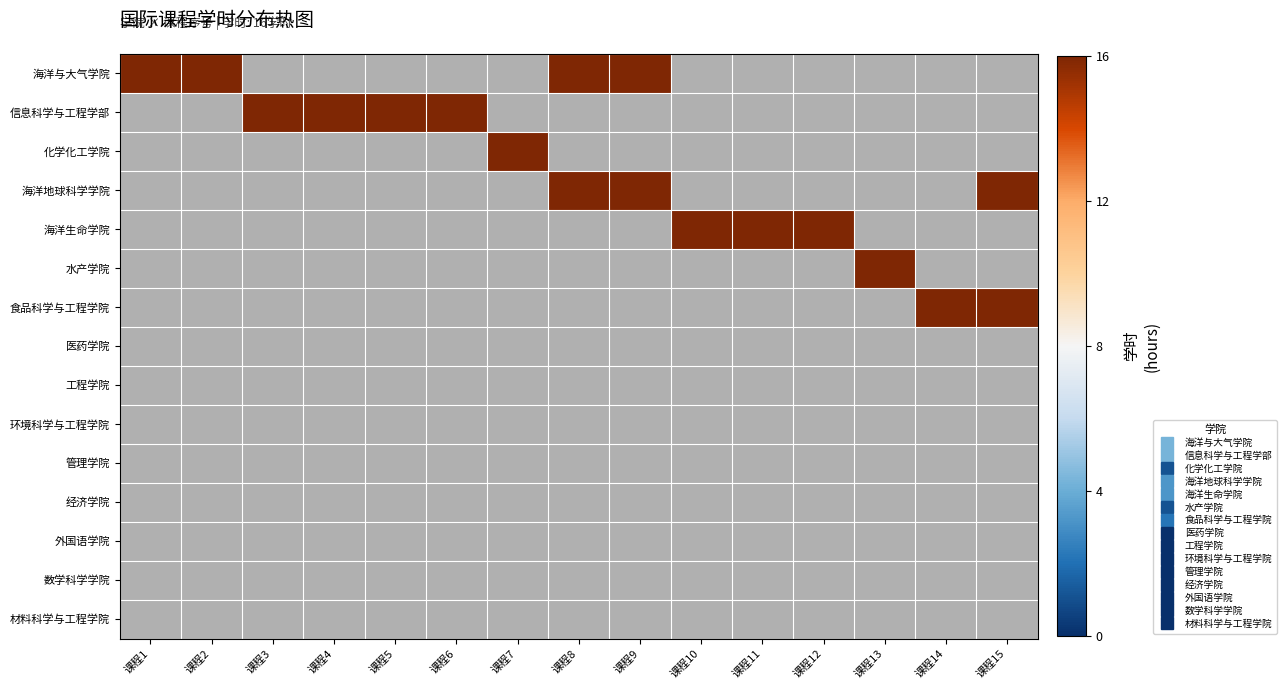

At which label does 信息科学与工程学部 reach its peak?

3